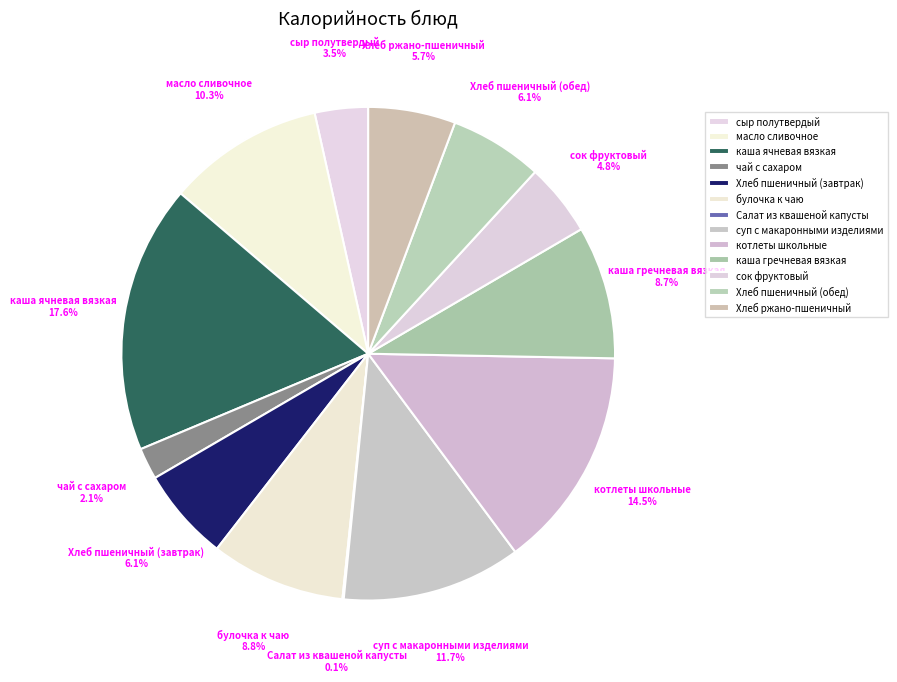

Is there a majority slice in this chart?

No